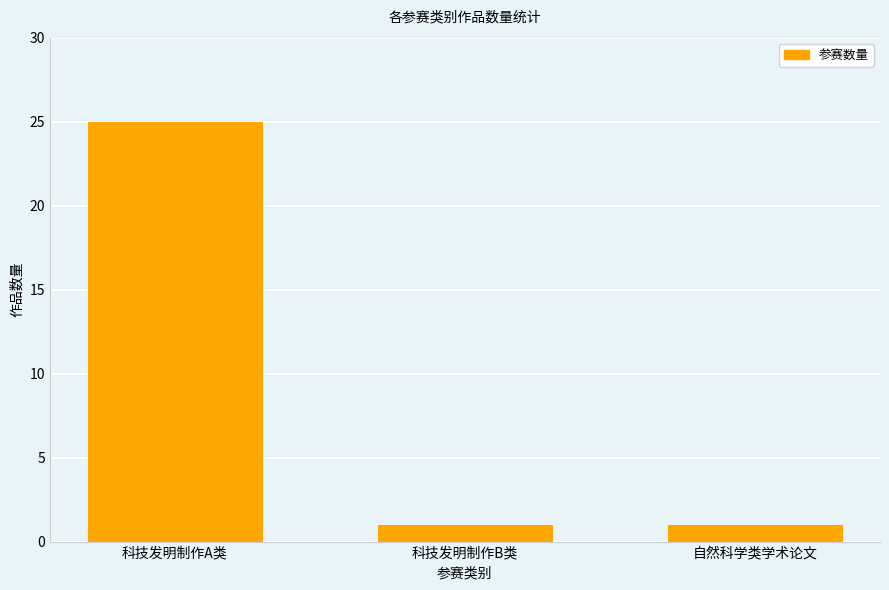

What is the average value?

9